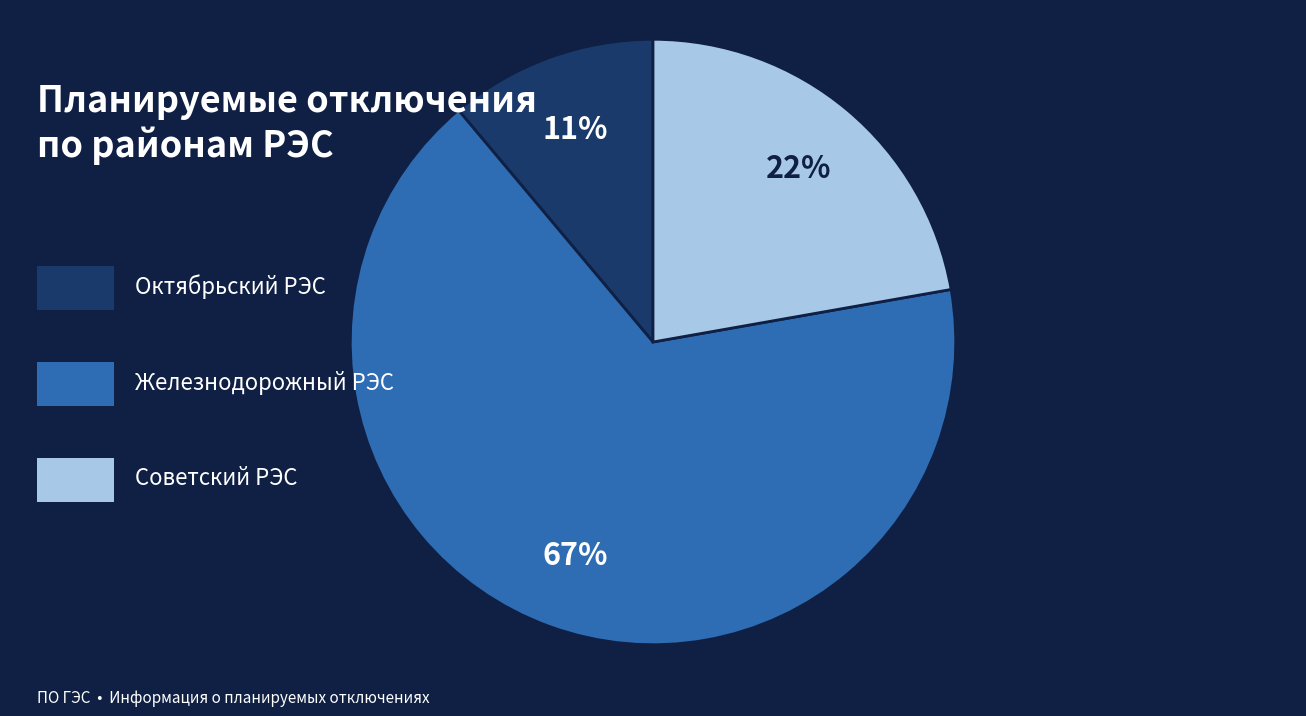

To the nearest percent, what is the average slice percentage?

33%